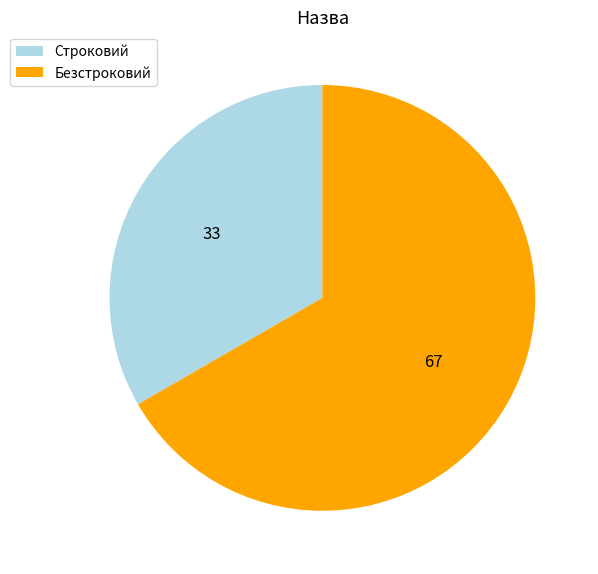

Is it true that Строковий is 45% of the pie?

False